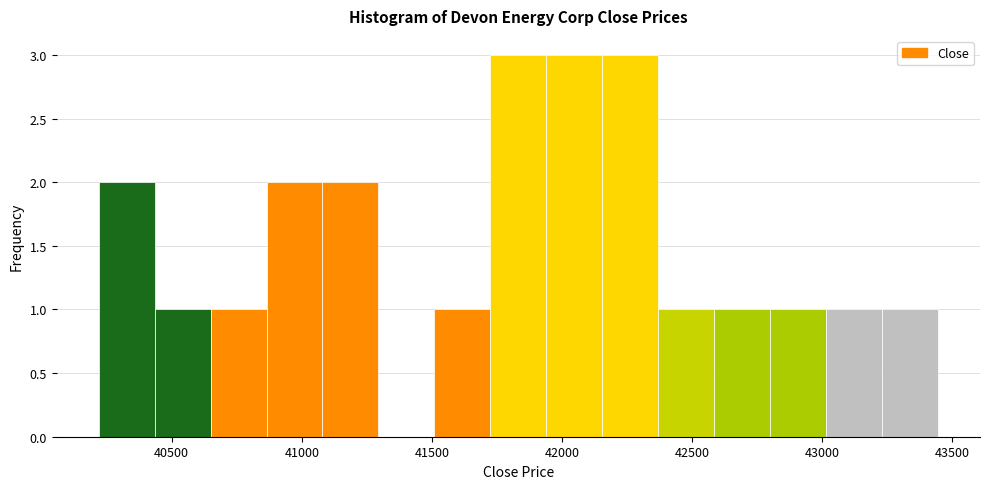

How tall is the bar that spans 41700 to 41950 on the x-axis? Neither the bar edges nor the heights are printed on the chart, so give them approximately, as read against the axes.

3